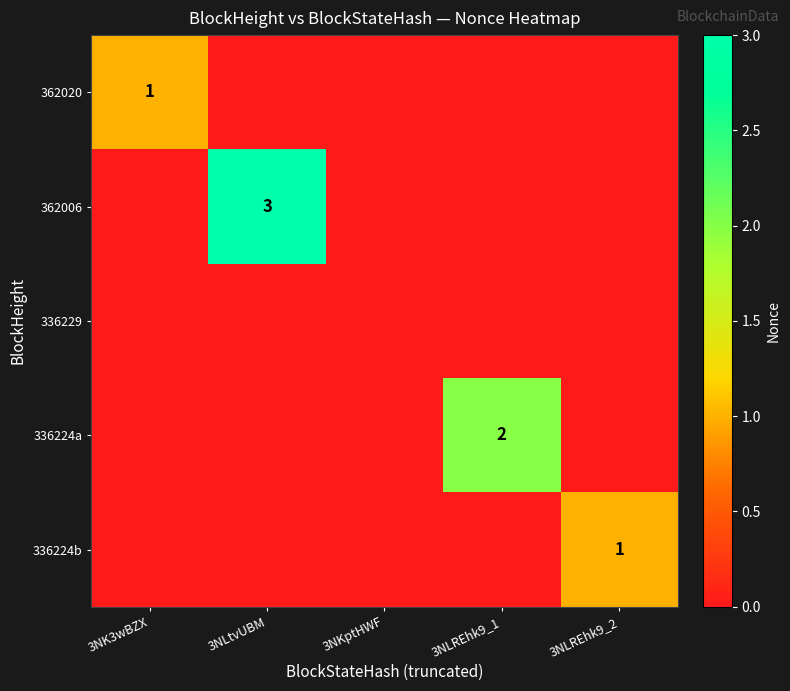

Rank the series by their maximum value, from highest to lowest.

362006, 336224a, 362020, 336224b, 336229